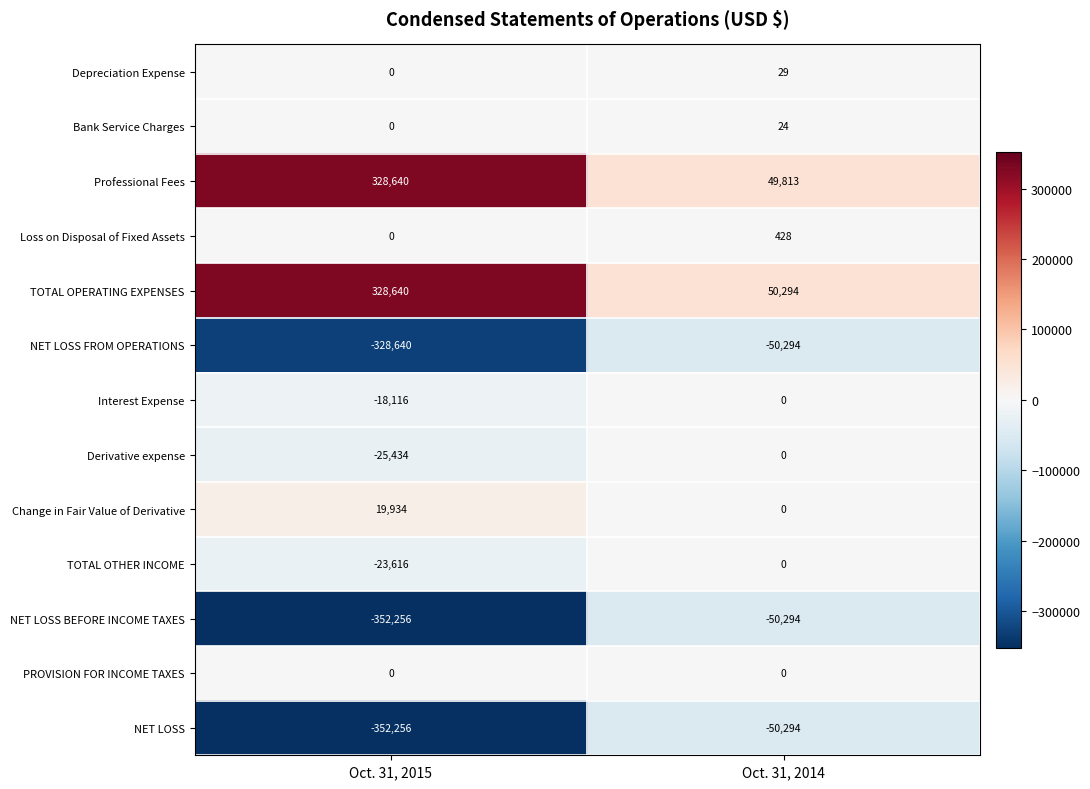

Reading right to left, what are all the values shown in this chart?

Depreciation Expense: Oct. 31, 2014=29	Oct. 31, 2015=0
Bank Service Charges: Oct. 31, 2014=24	Oct. 31, 2015=0
Professional Fees: Oct. 31, 2014=49813	Oct. 31, 2015=328640
Loss on Disposal of Fixed Assets: Oct. 31, 2014=428	Oct. 31, 2015=0
TOTAL OPERATING EXPENSES: Oct. 31, 2014=50294	Oct. 31, 2015=328640
NET LOSS FROM OPERATIONS: Oct. 31, 2014=-50294	Oct. 31, 2015=-328640
Interest Expense: Oct. 31, 2014=0	Oct. 31, 2015=-18116
Derivative expense: Oct. 31, 2014=0	Oct. 31, 2015=-25434
Change in Fair Value of Derivative: Oct. 31, 2014=0	Oct. 31, 2015=19934
TOTAL OTHER INCOME: Oct. 31, 2014=0	Oct. 31, 2015=-23616
NET LOSS BEFORE INCOME TAXES: Oct. 31, 2014=-50294	Oct. 31, 2015=-352256
PROVISION FOR INCOME TAXES: Oct. 31, 2014=0	Oct. 31, 2015=0
NET LOSS: Oct. 31, 2014=-50294	Oct. 31, 2015=-352256